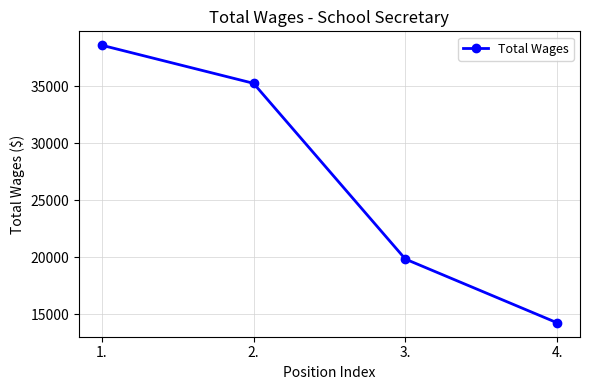

Which has a higher value, 3. or 4.?

3.